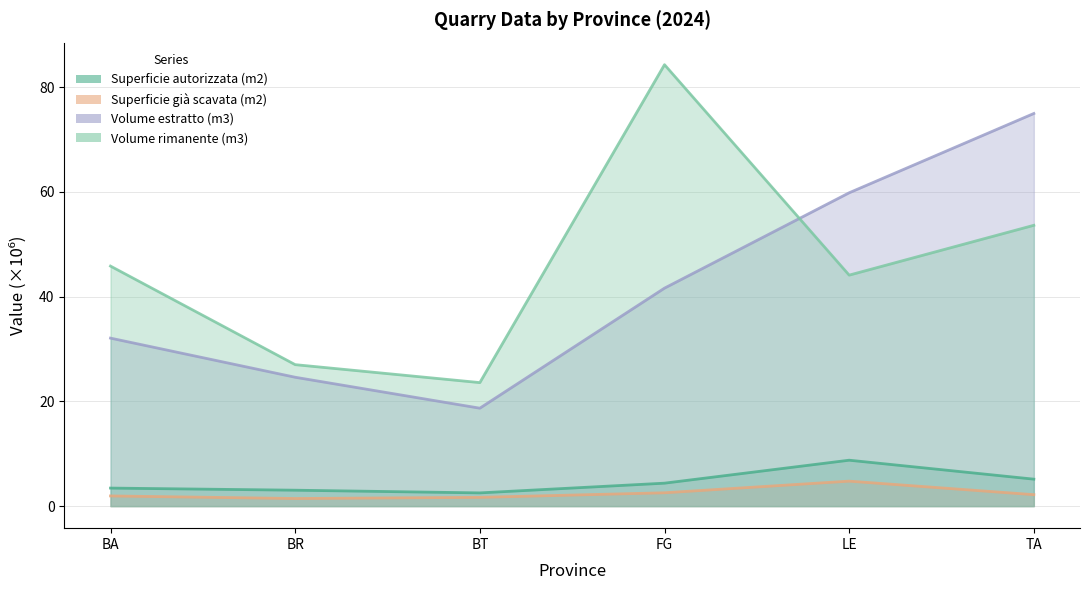

Between BR and BA, which is larger?

BA